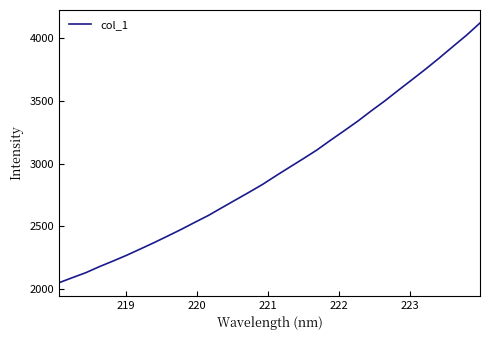

How many distinct data groups are displayed?

1